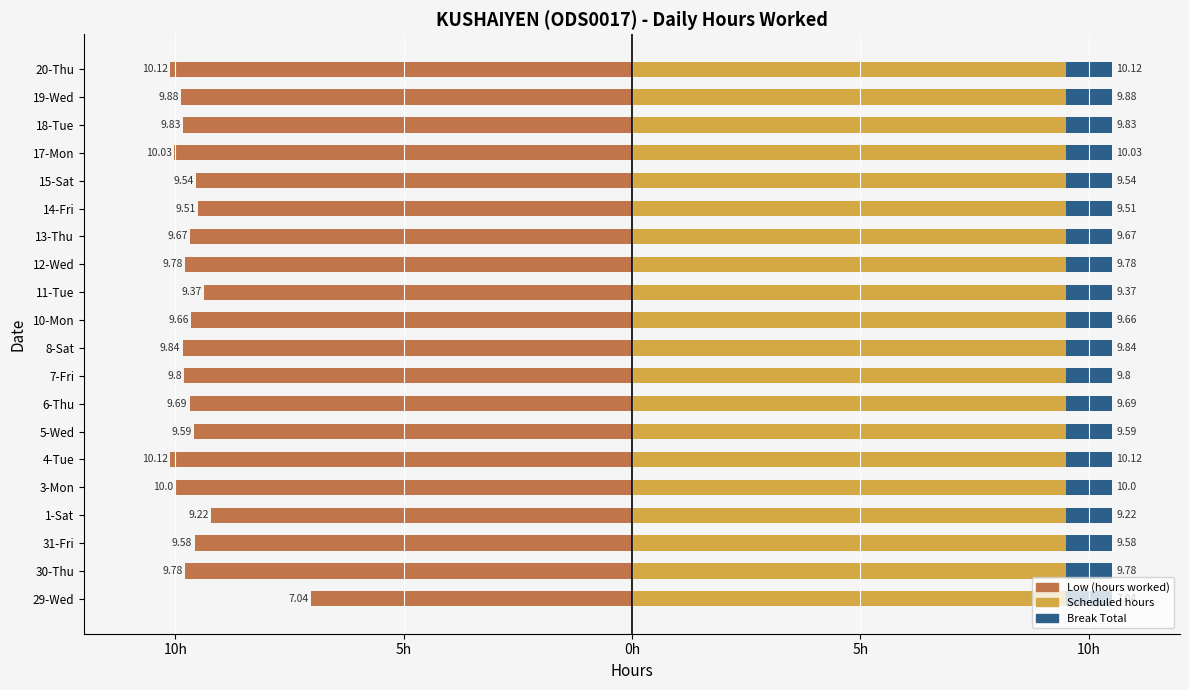

True or false: Low (hours worked) has a value of -3.4 at 10-Mon.

False